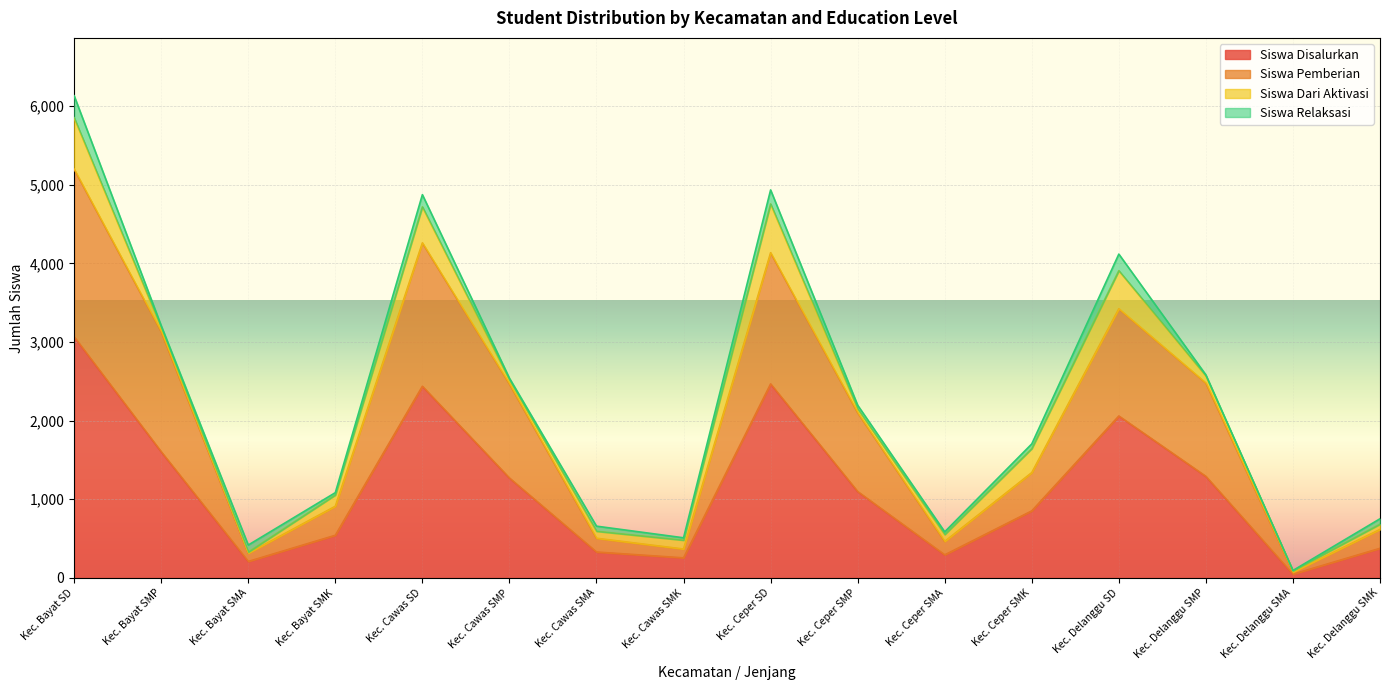

At which label does Siswa Disalurkan reach its peak?

Kec. Bayat SD